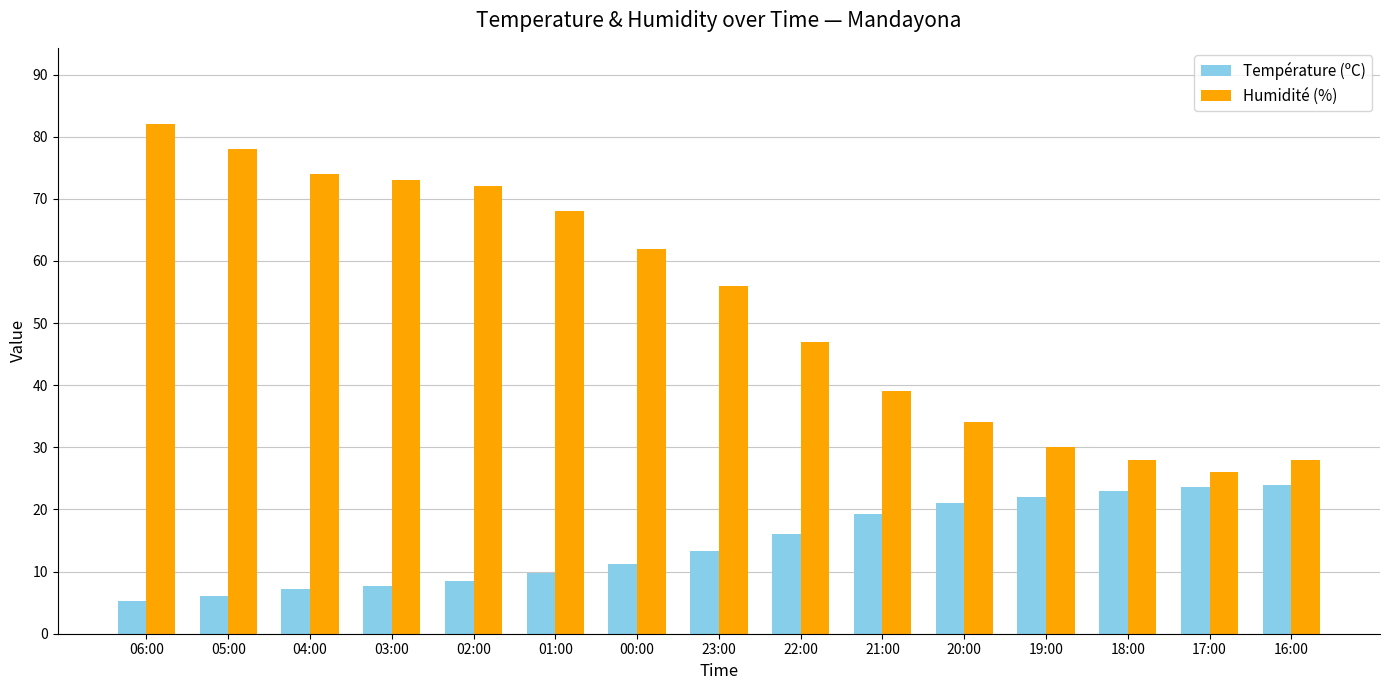

What is the average value of the Humidité (%) series?

53.1